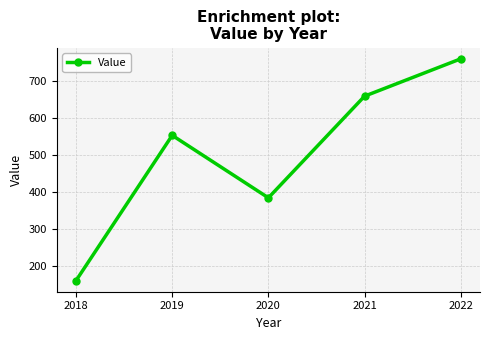

What is the value of the 4th point from the left?

659